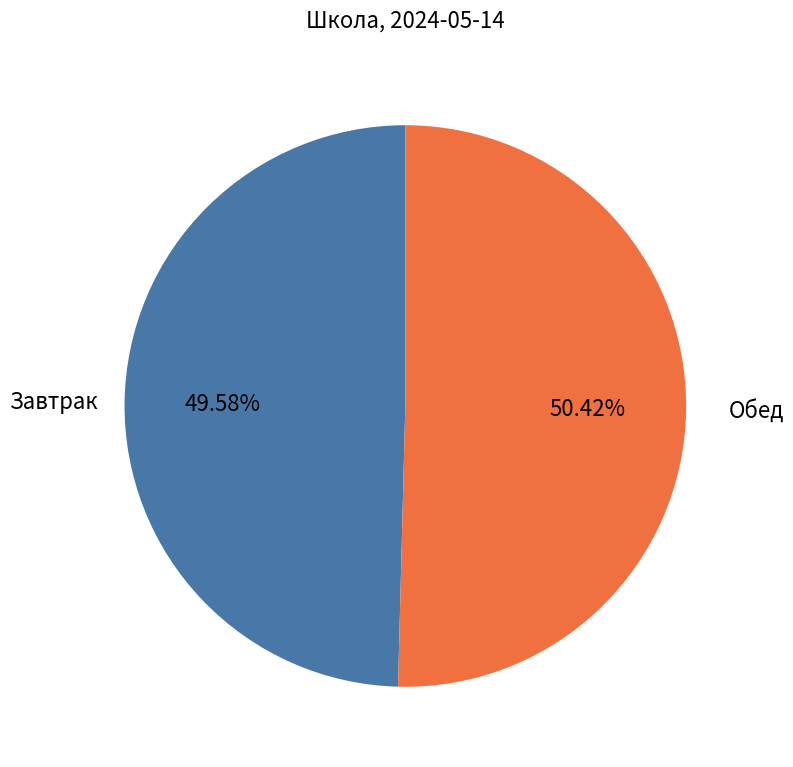

Does any single category account for the majority?

Yes